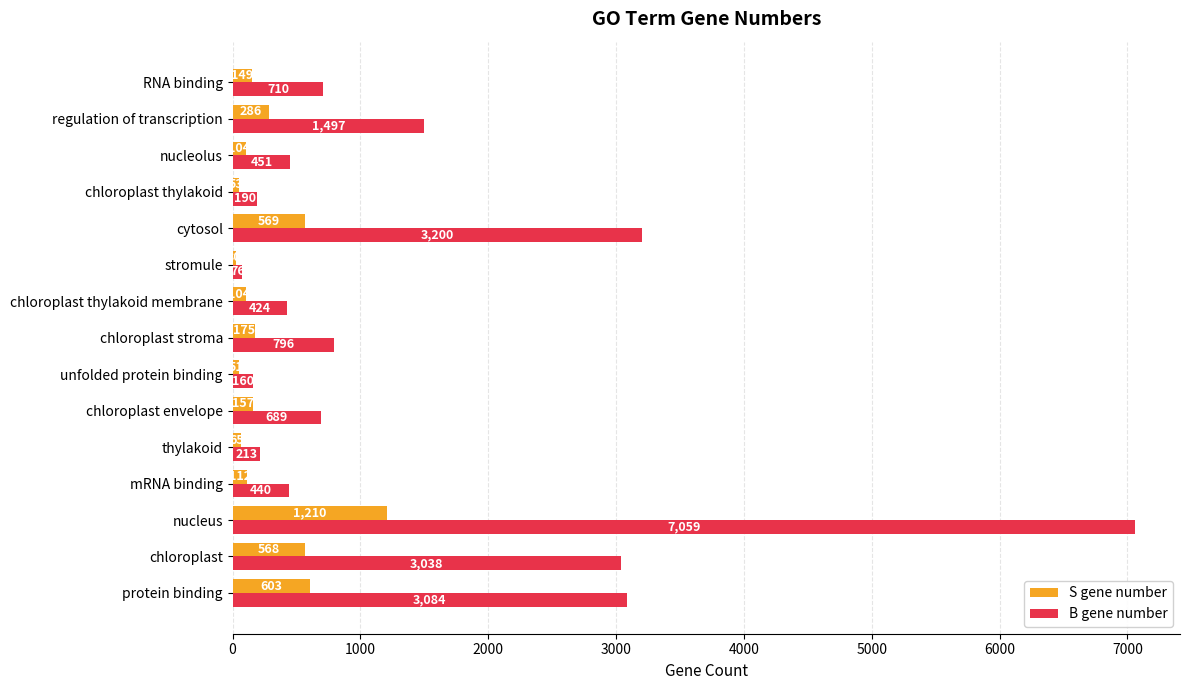

Which series has the largest total across all categories?

B gene number